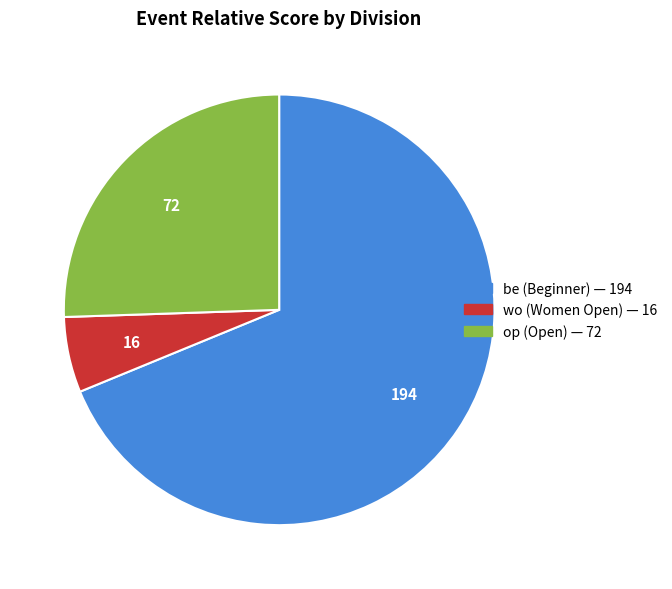

What is the largest slice in the pie chart?

be